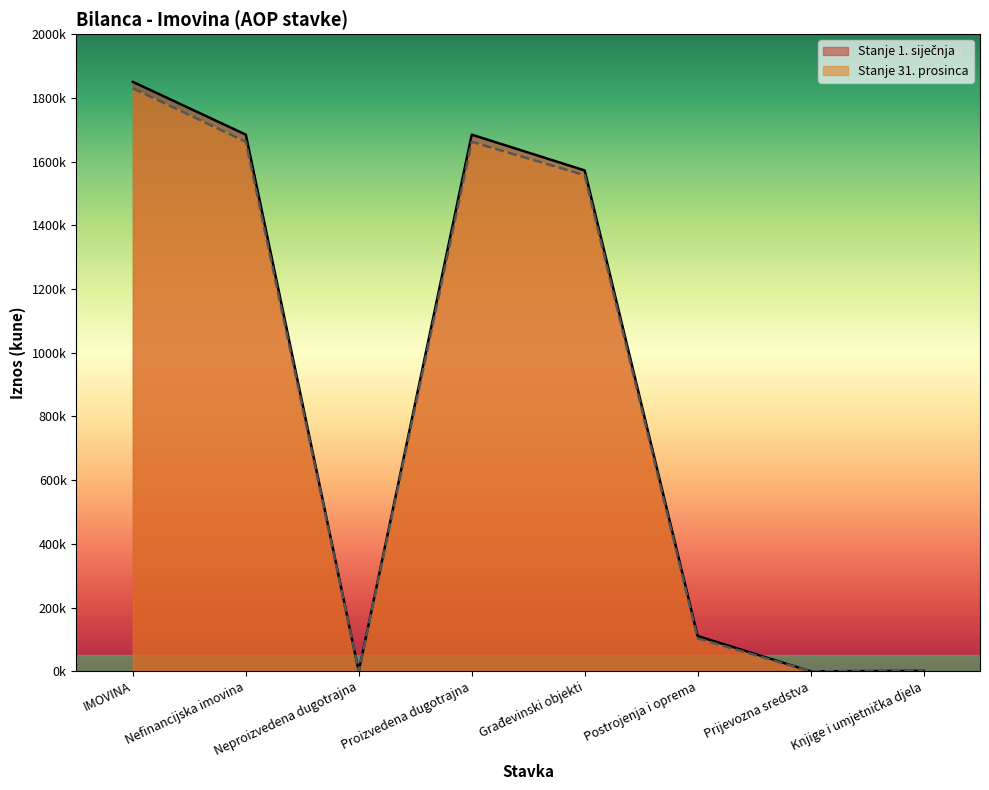

True or false: Stanje 31. prosinca and Stanje 1. siječnja cross at least once.

False